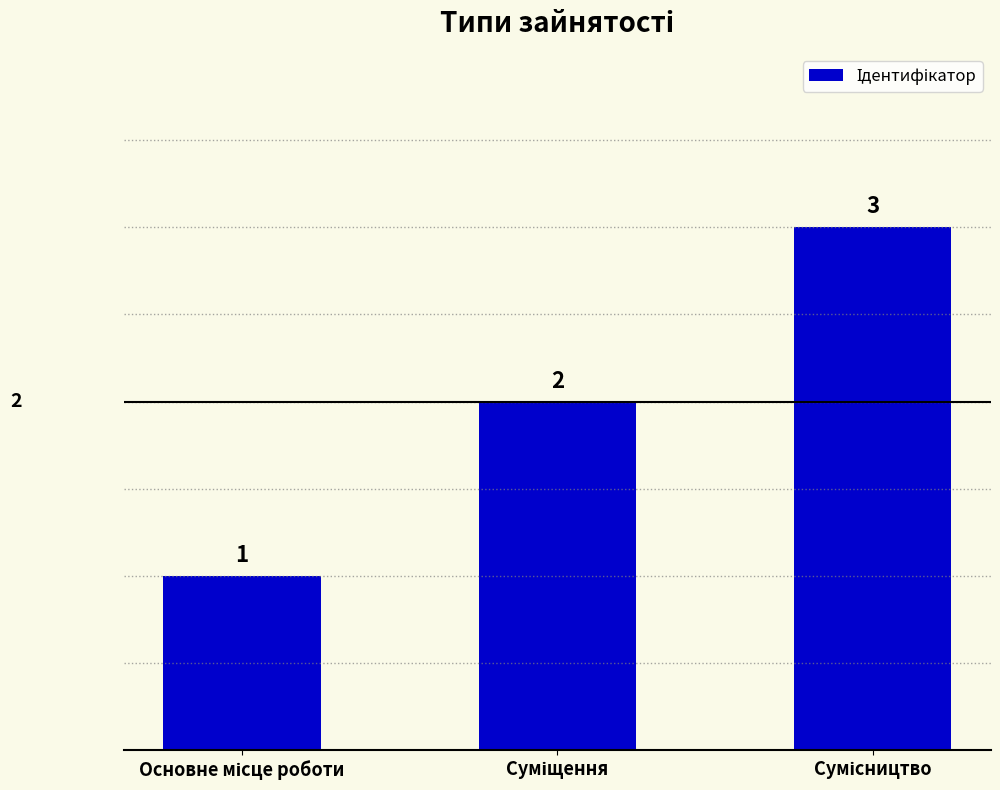

Reading left to right, transcribe all the data shown in this chart.

1	2	3